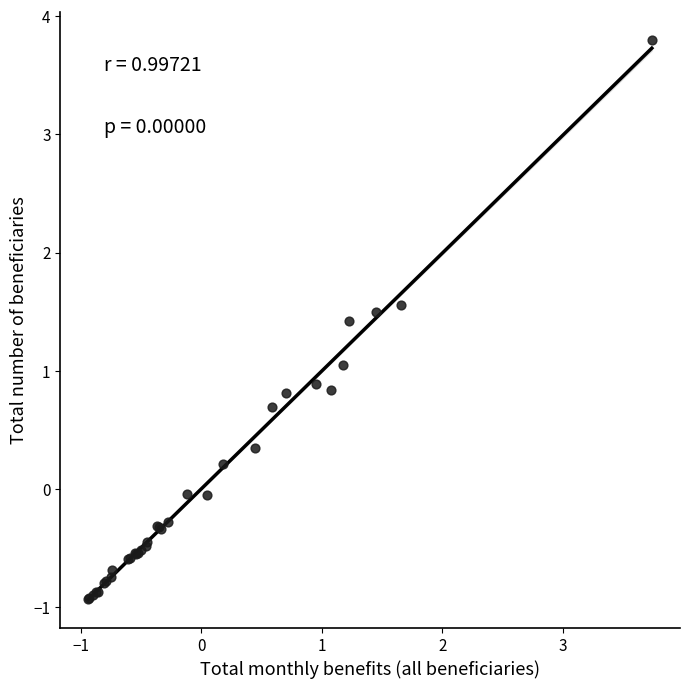

What Y value in the scatter plot is closest to 1?

1.1